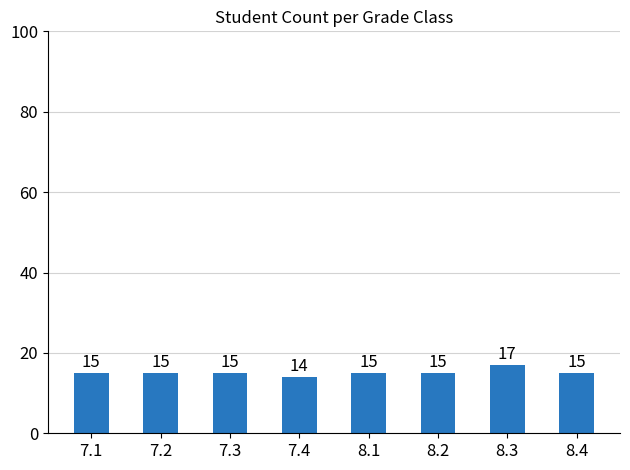

Reading right to left, transcribe all the data shown in this chart.

8.4=15	8.3=17	8.2=15	8.1=15	7.4=14	7.3=15	7.2=15	7.1=15